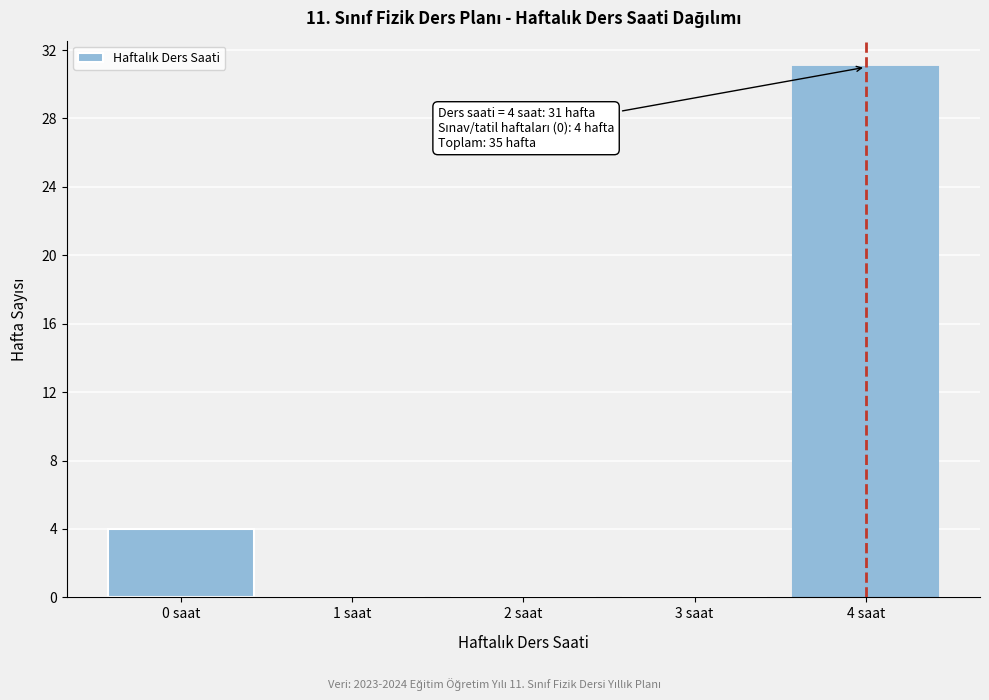

Reading left to right, extract all data points from this chart.

0 saat=4	1 saat=0	2 saat=0	3 saat=0	4 saat=31